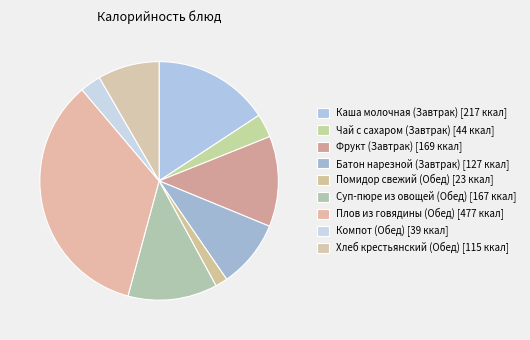

Rank the categories by value from lowest to highest.

Помидор свежий (Обед), Компот (Обед), Чай с сахаром (Завтрак), Хлеб крестьянский (Обед), Батон нарезной (Завтрак), Суп-пюре из овощей (Обед), Фрукт (Завтрак), Каша молочная (Завтрак), Плов из говядины (Обед)